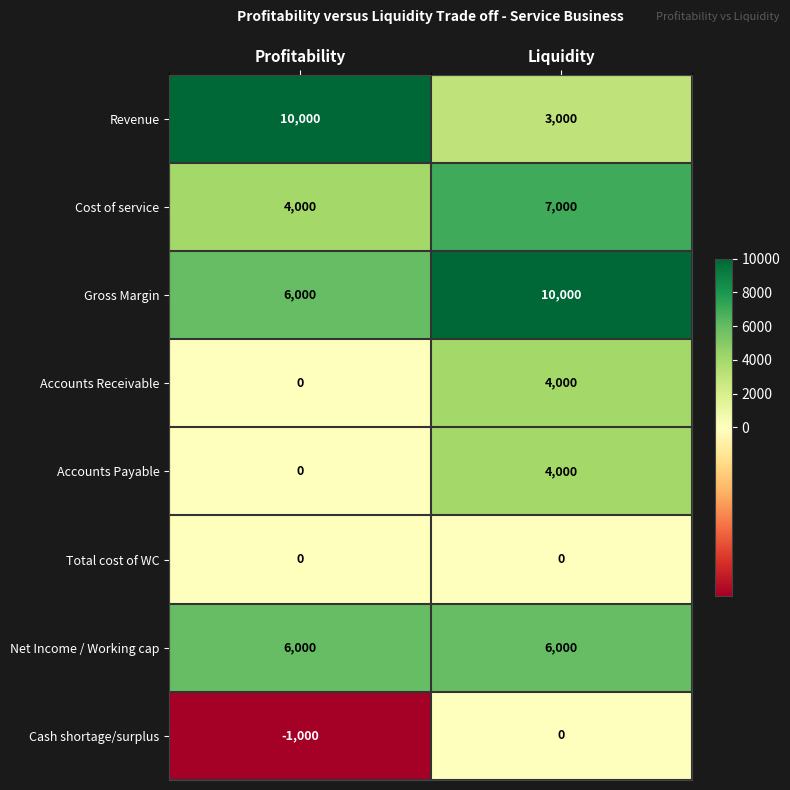

The Cost of service series shows 4013 at Liquidity. True or false?

False